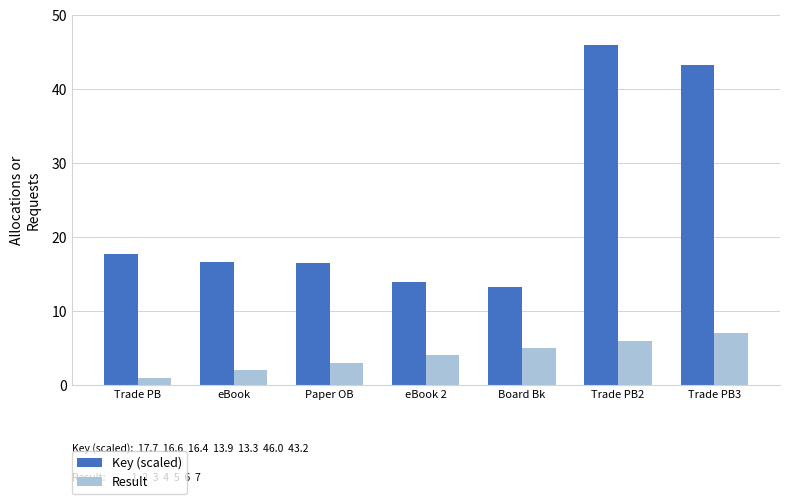

How many Result values are between 2 and 6?

5